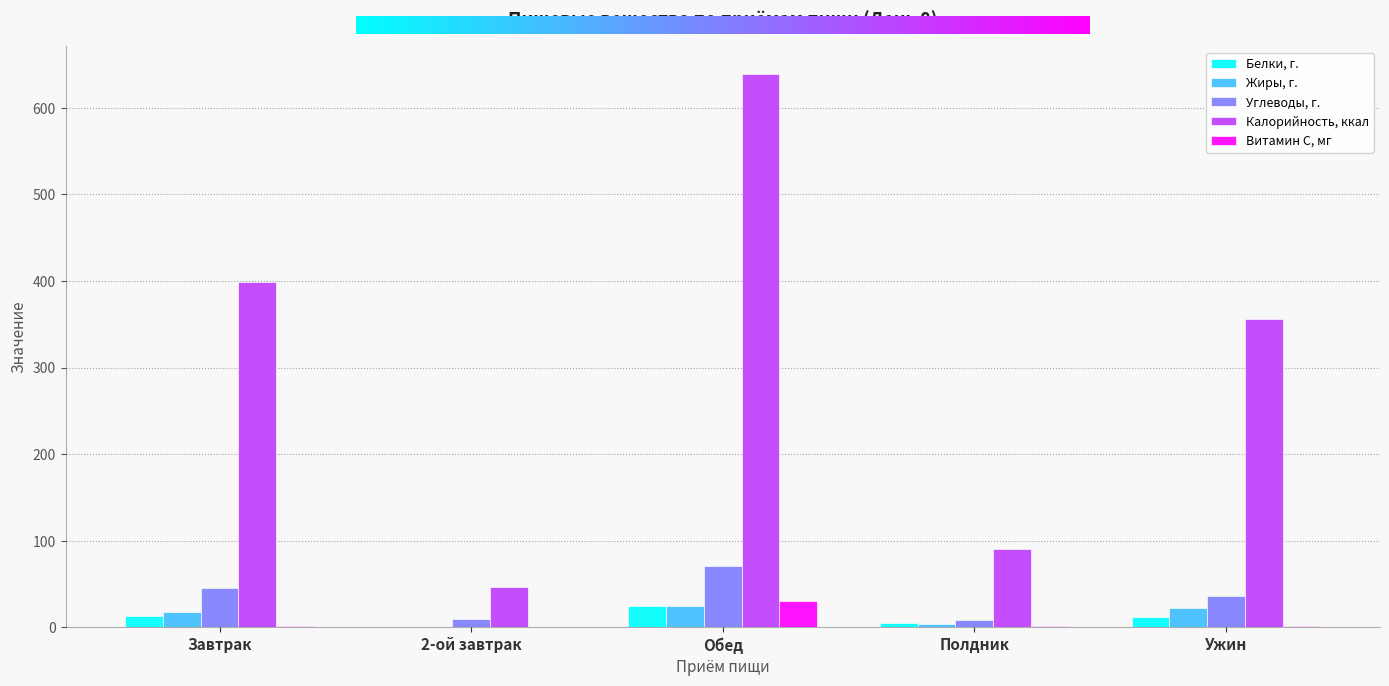

What are all the series names shown in the legend?

Белки, г., Жиры, г., Углеводы, г., Калорийность, ккал, Витамин С, мг